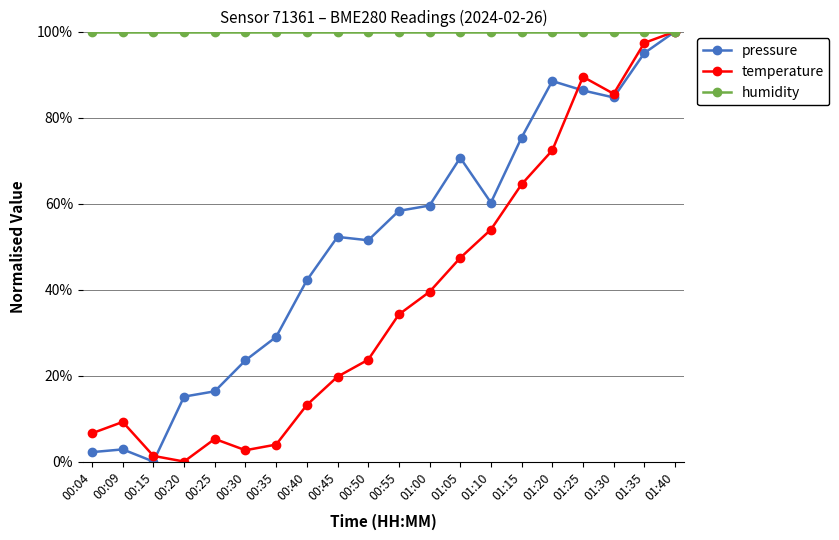

What is the difference between the maximum and minimum values in the temperature series?

100.0